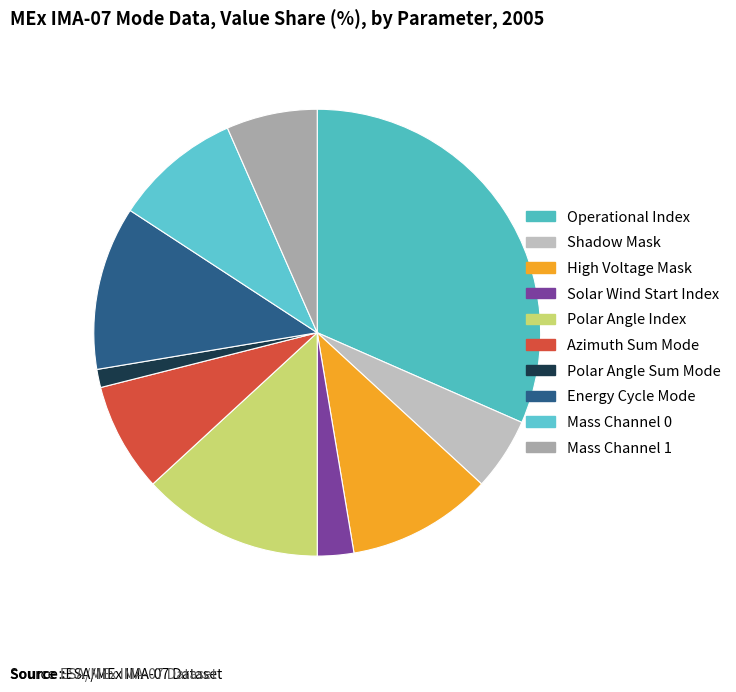

How many segments does this pie chart have?

10